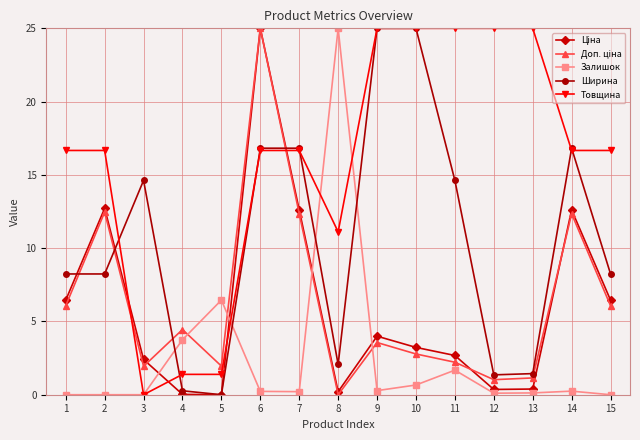

Which series changed the most between 1 and 14?

Ширина